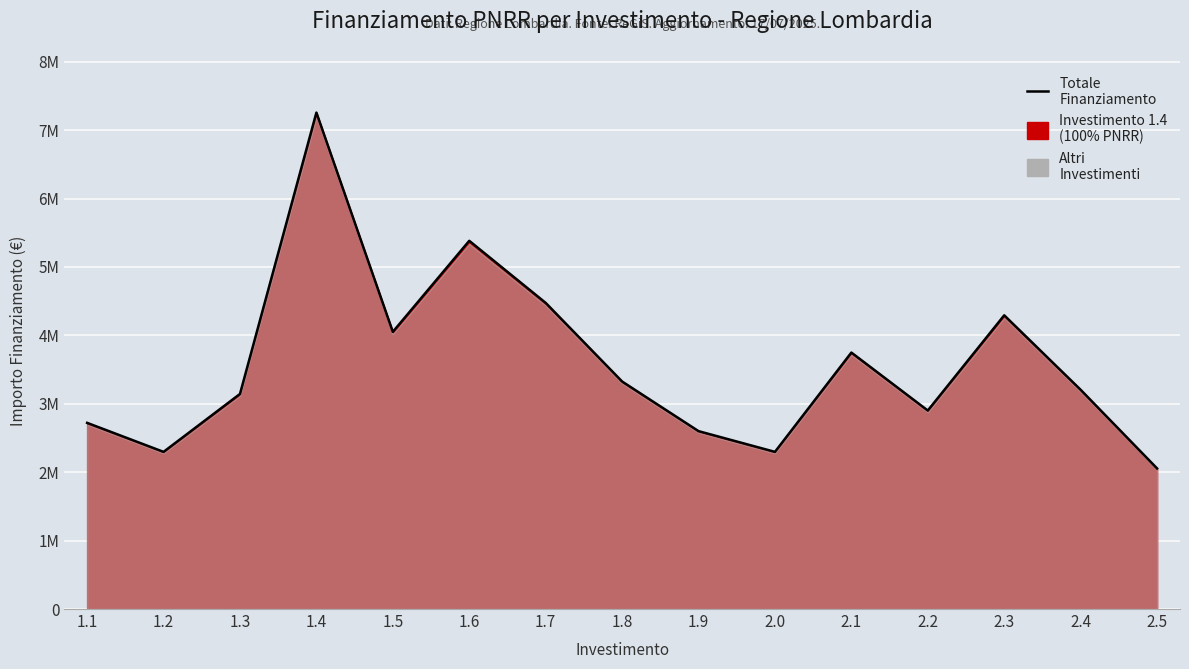

What is the label of the 11th point from the right?

1.5